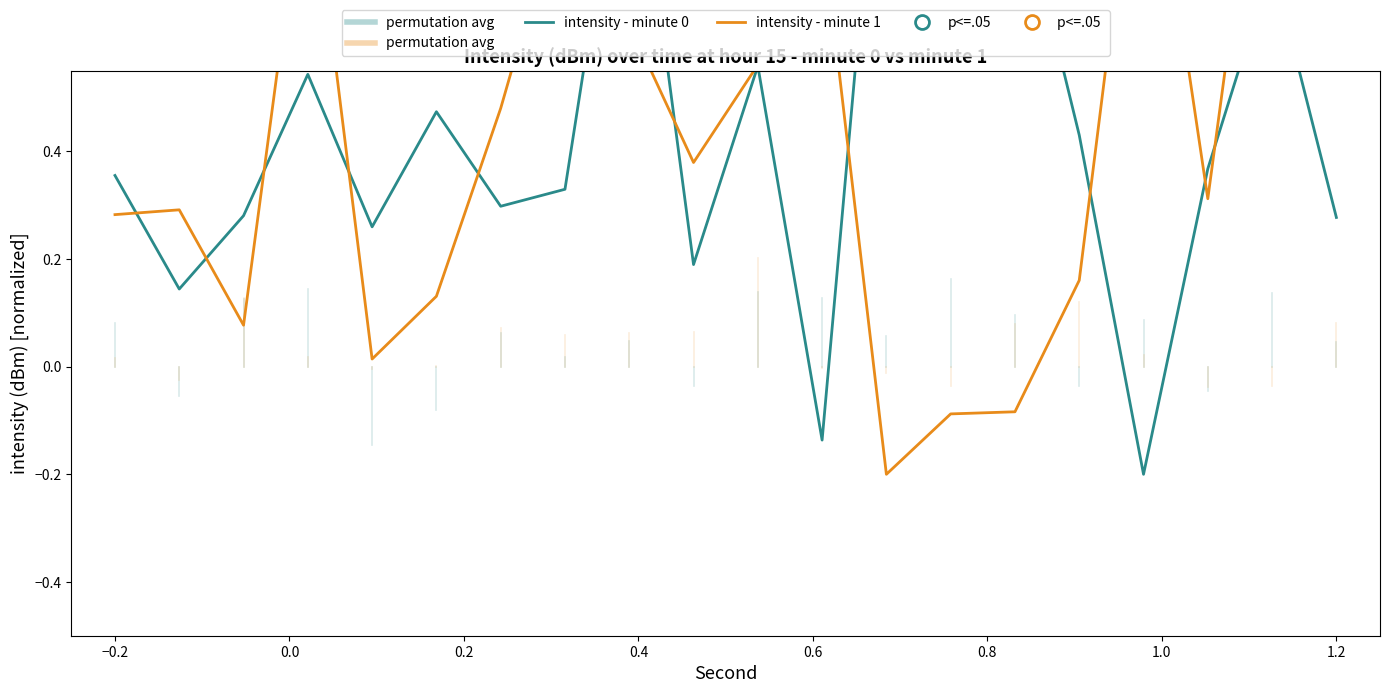

Which series has the largest total across all categories?

intensity - minute 1